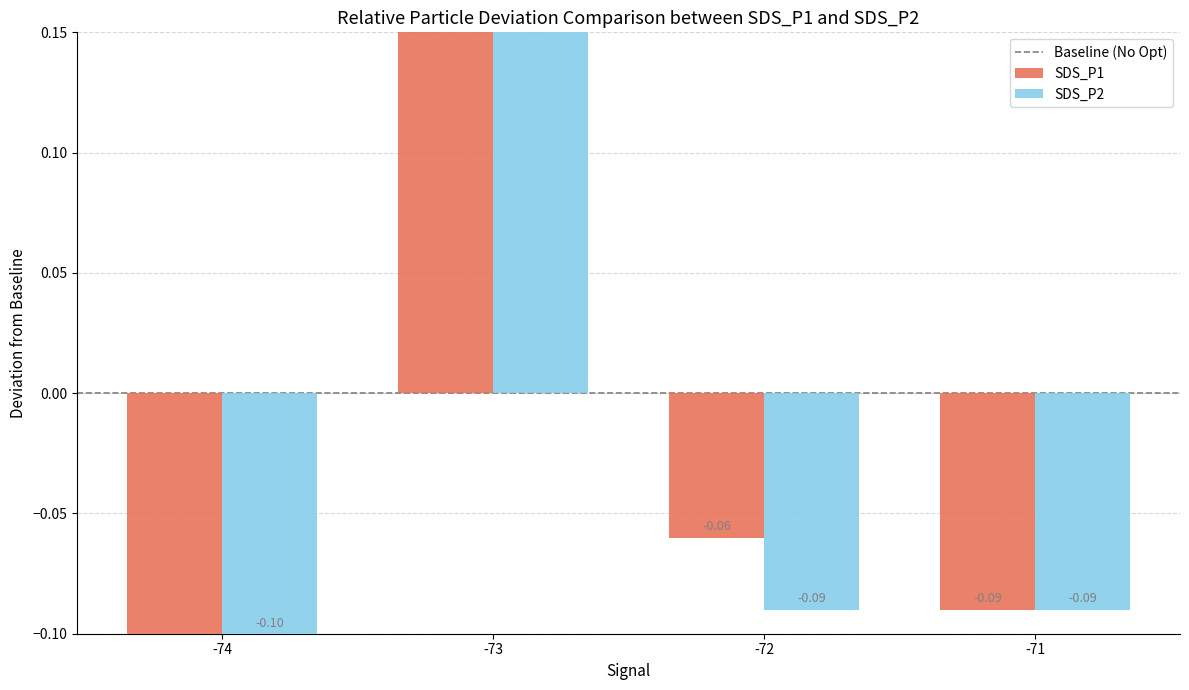

What is the total value across all series at -71?

-0.2